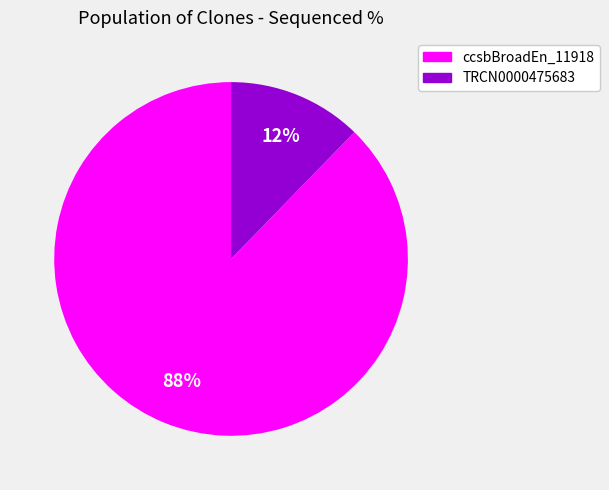

Is there a majority slice in this chart?

Yes